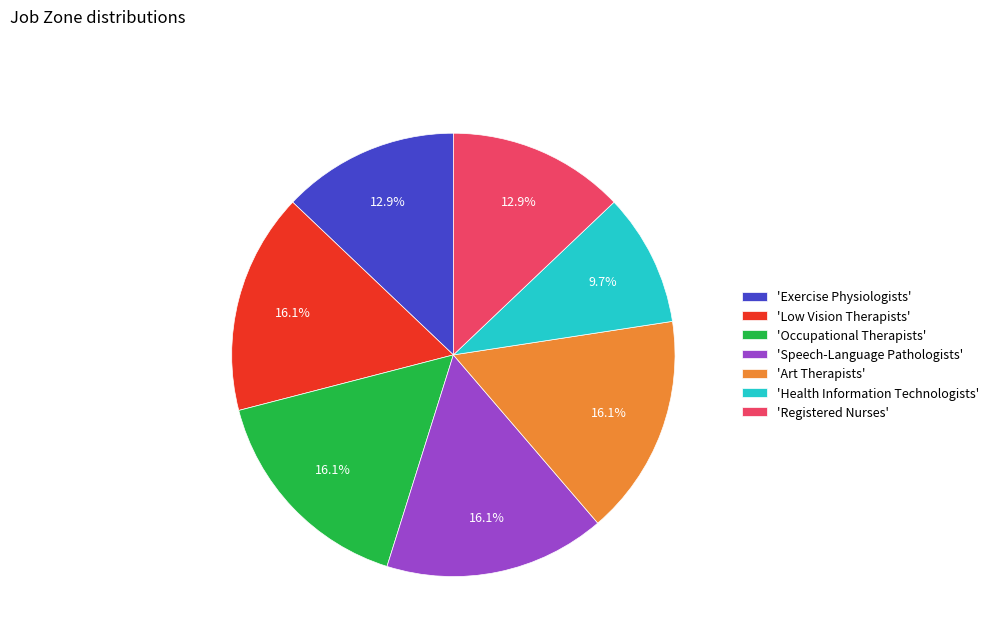

Which category has the smallest portion of the pie?

'Health Information Technologists'